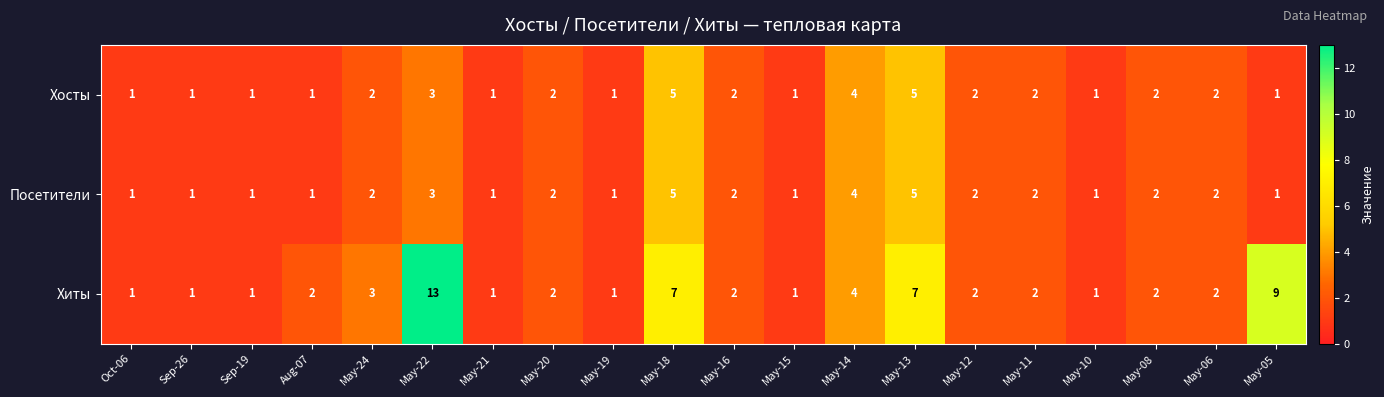

Which series has the widest spread of values?

Хиты